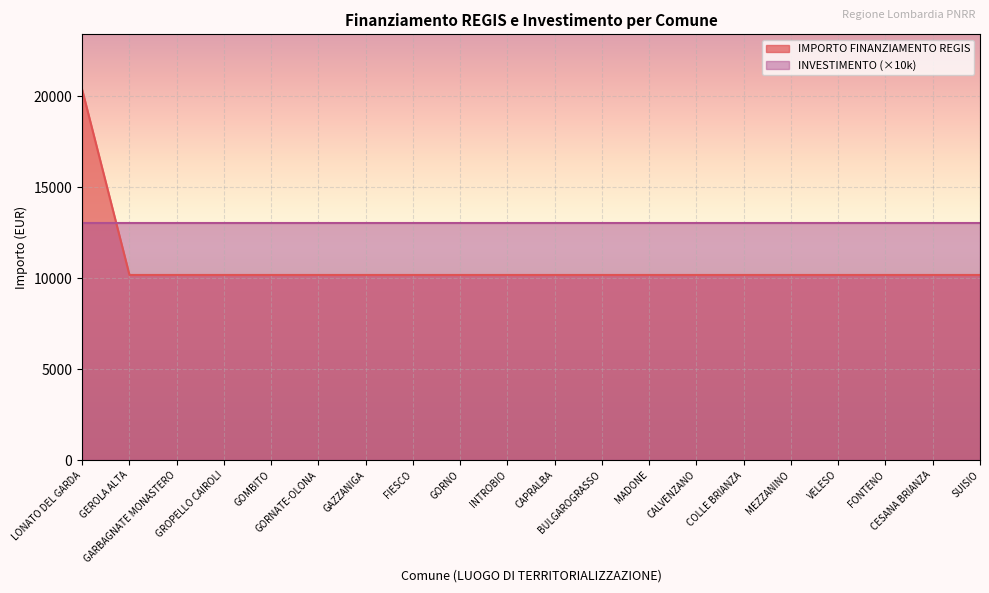

Reading left to right, extract all data points from this chart.

20344	10172	10172	10172	10172	10172	10172	10172	10172	10172	10172	10172	10172	10172	10172	10172	10172	10172	10172	10172